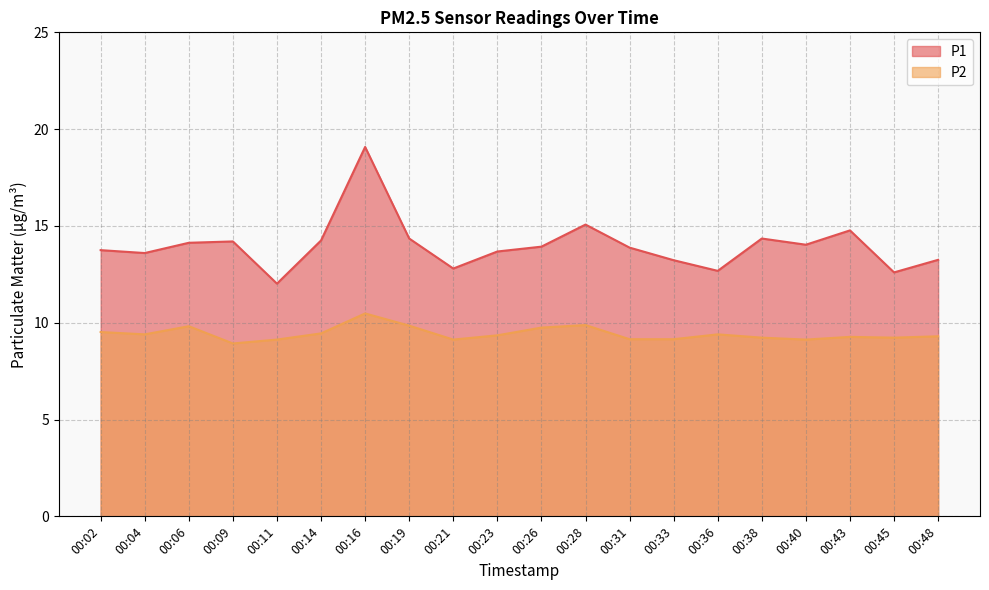

How many lines are shown in the chart?

2